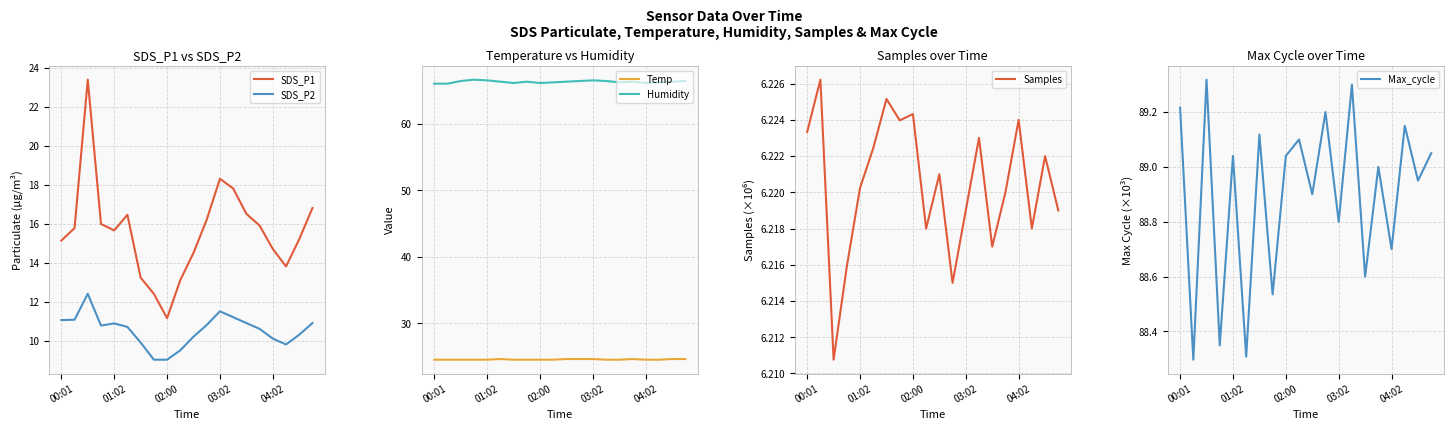

What is the highest value of the SDS_P2 series?

12.4